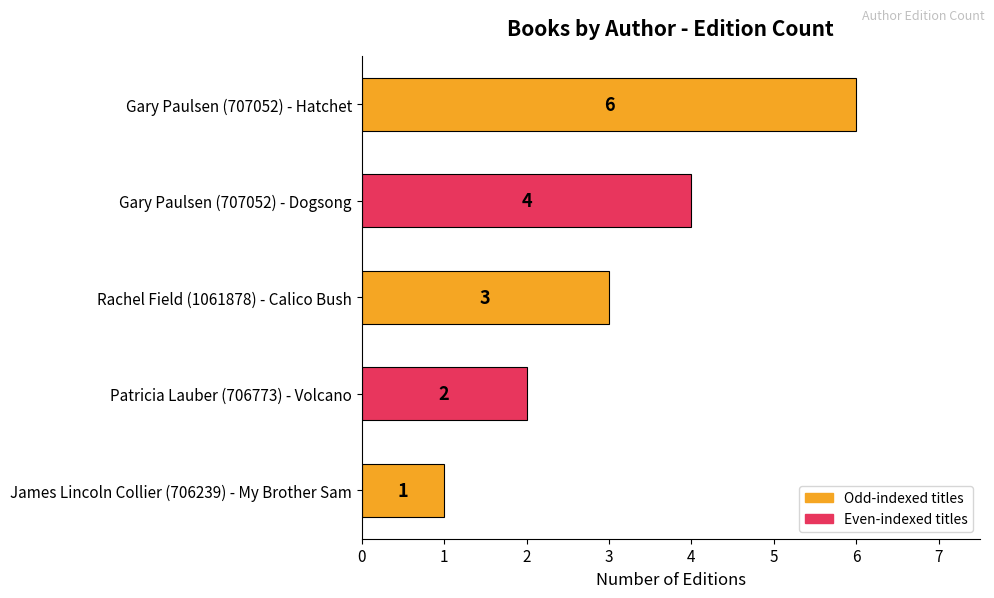

True or false: the data shows 2 at Patricia Lauber (706773) - Volcano.

True